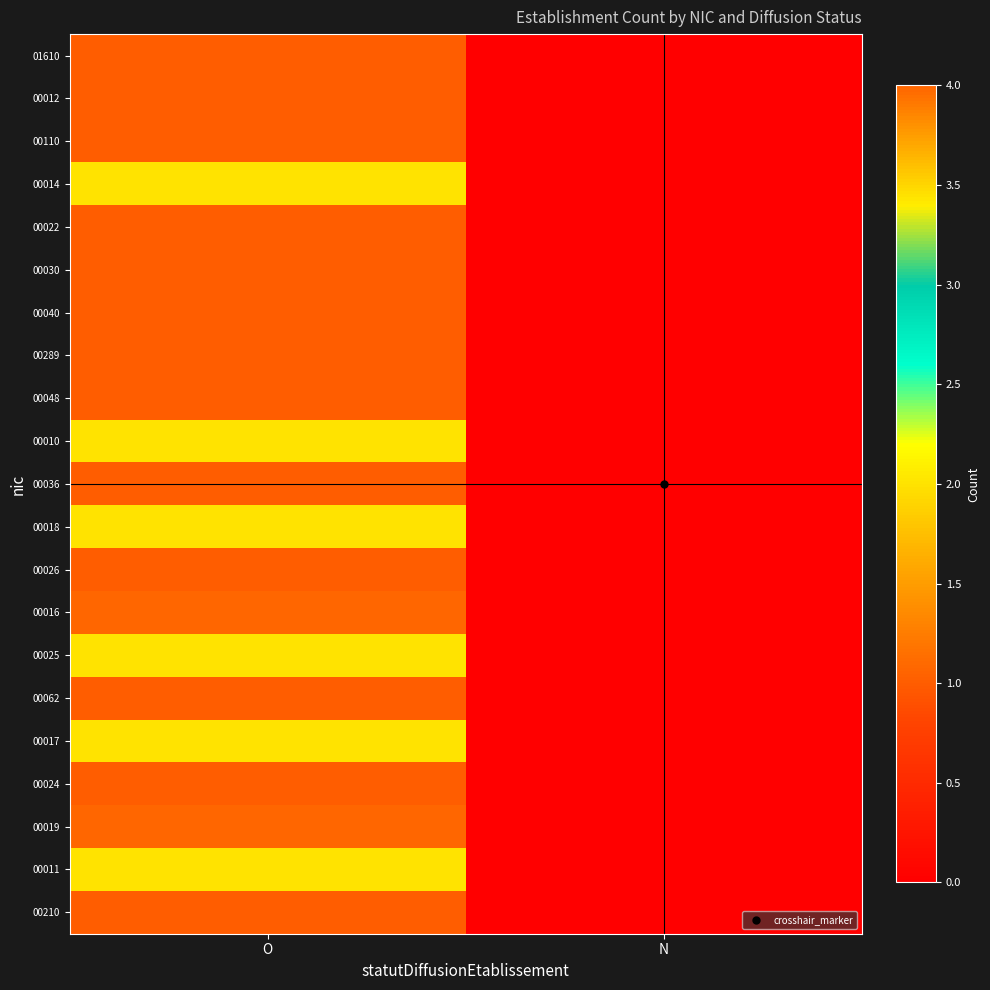

List the series in order of their peak value, highest first.

00016, 00019, 00014, 00010, 00018, 00025, 00017, 00011, 01610, 00012, 00110, 00022, 00030, 00040, 00289, 00048, 00036, 00026, 00062, 00024, 00210